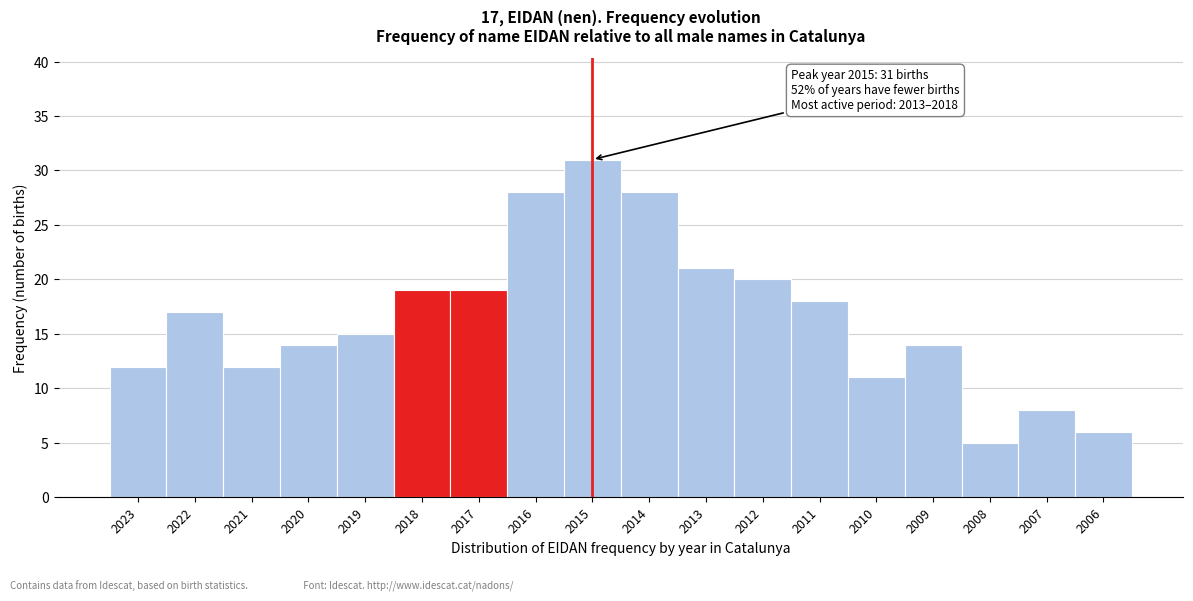

Reading right to left, transcribe all the data shown in this chart.

6	8	5	14	11	18	20	21	28	31	28	19	19	15	14	12	17	12